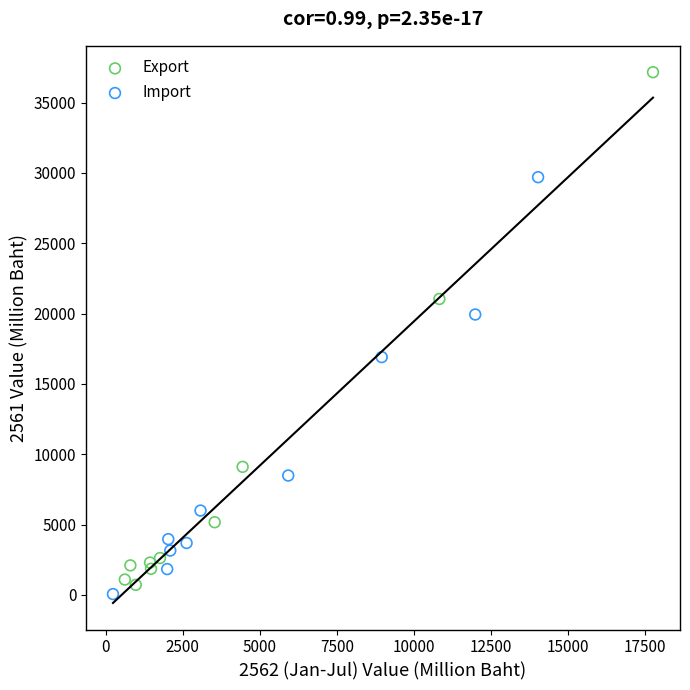

Which series reaches the maximum Y coordinate?

Export